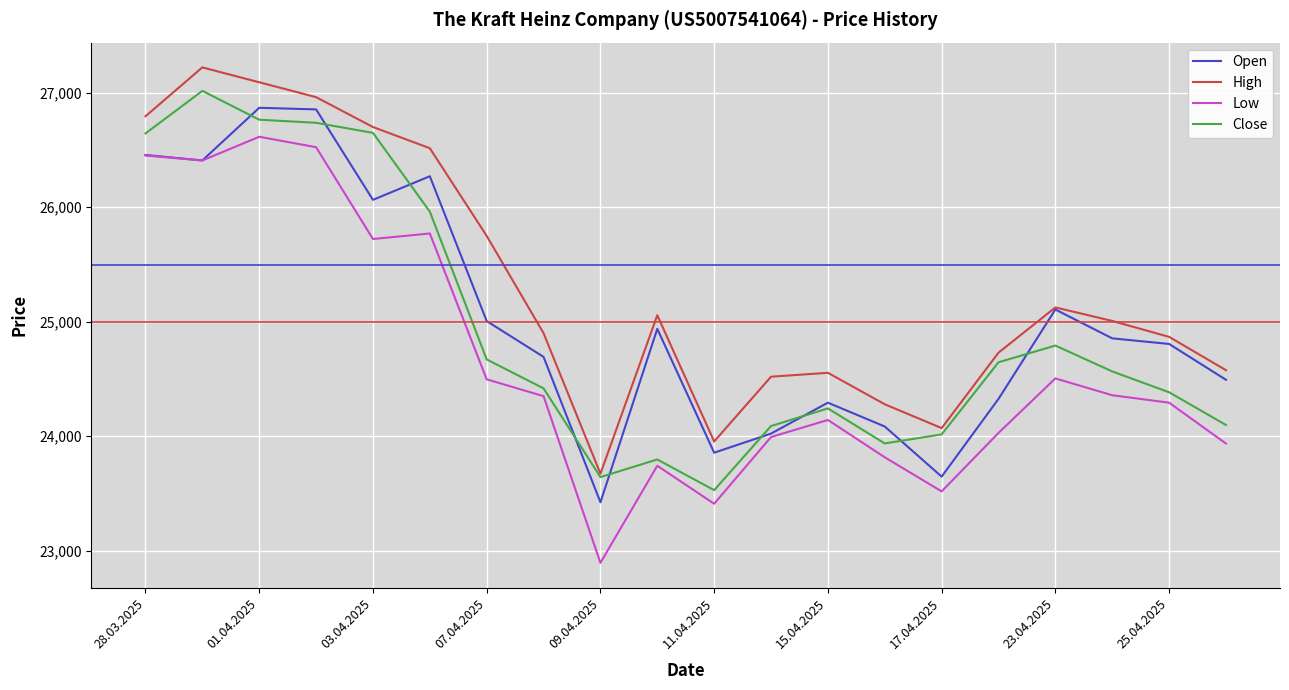

Does the chart have visible grid lines?

Yes